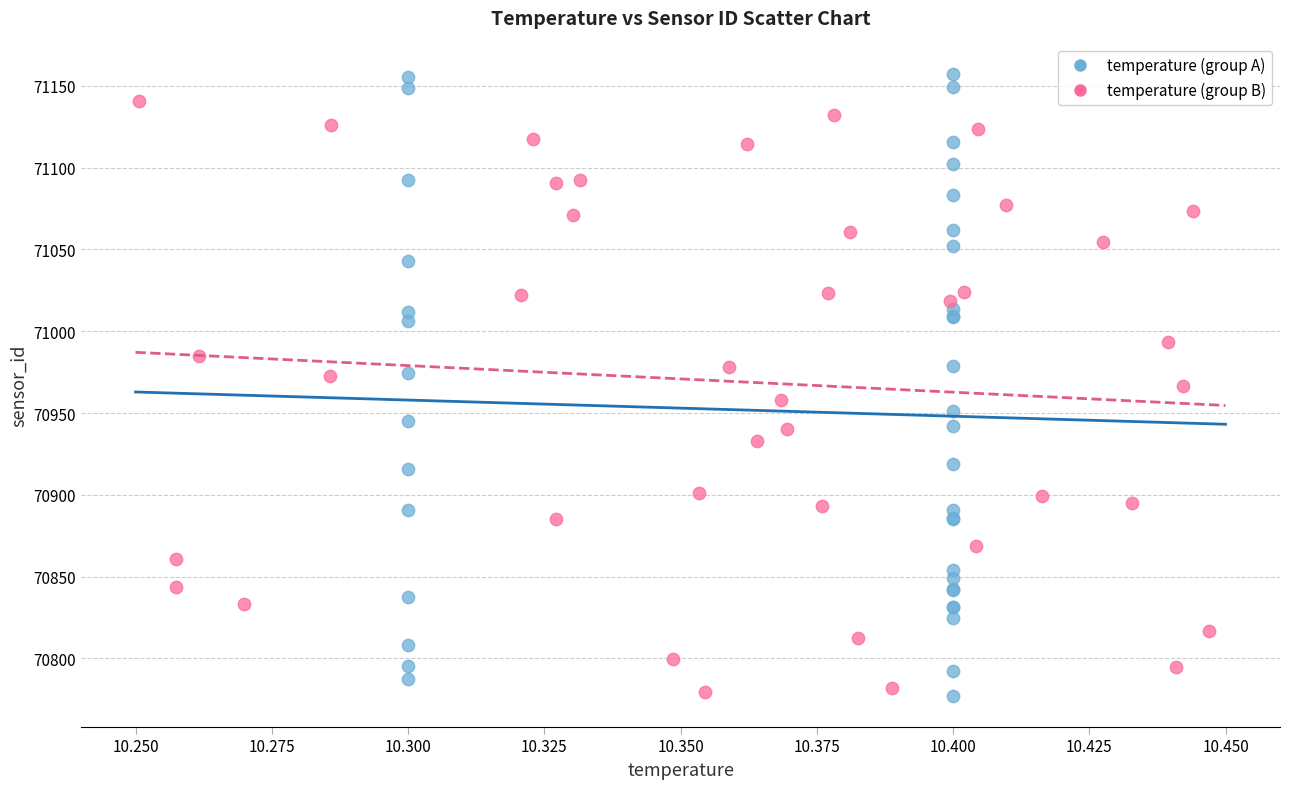

Which series has the widest spread of Y values?

temperature (group A)